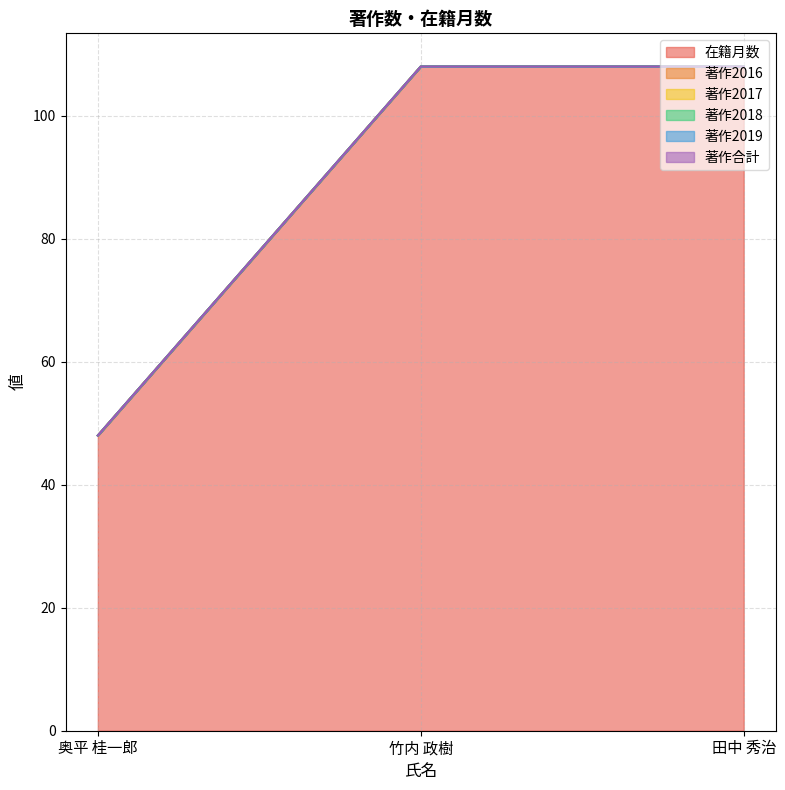

Between 奥平 桂一郎 and 田中 秀治, which is larger?

田中 秀治